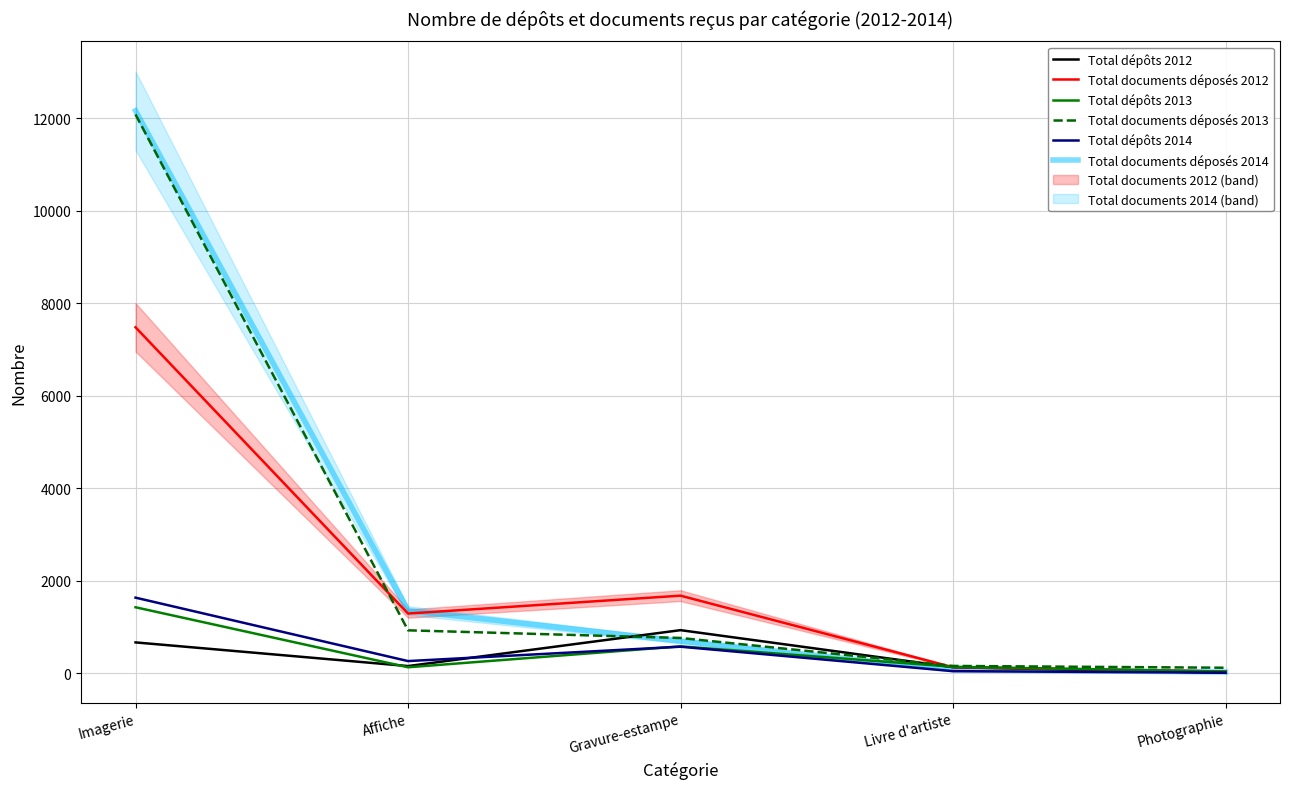

At which category is the sum across all series the highest?

Imagerie